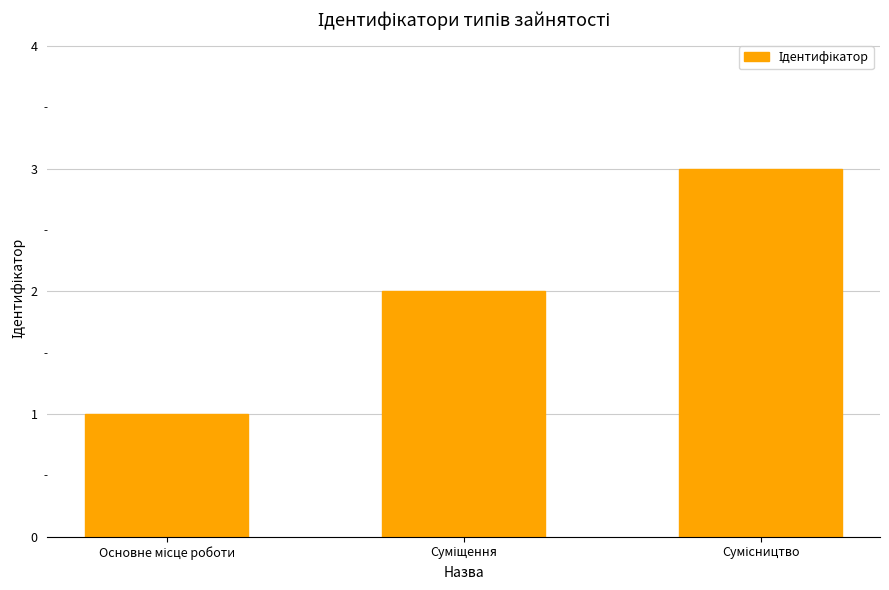

What is the minimum value shown in the chart?

1